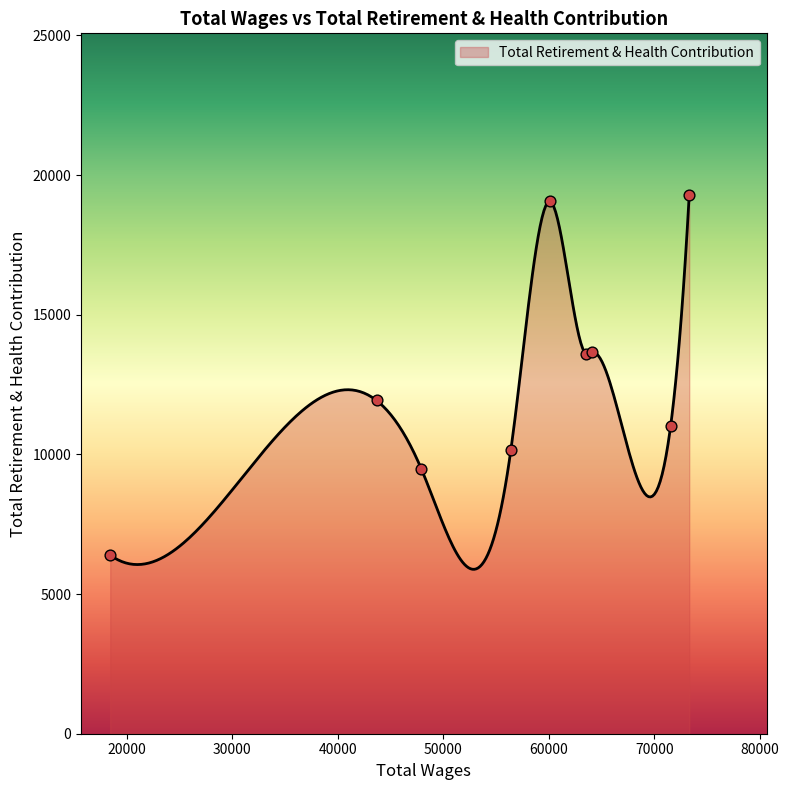

Approximately how many times larger is the value at 63502.0 compared to 64094.0?

1.0